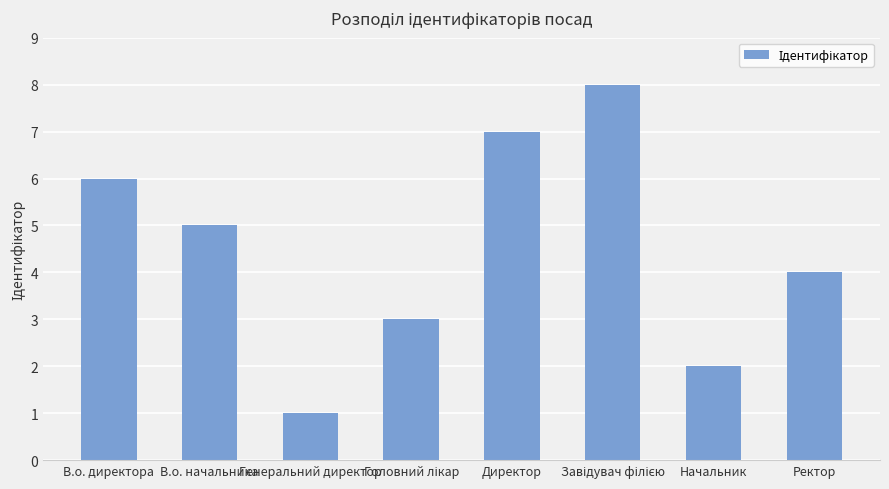

True or false: the data shows 6 at В.о. директора.

True